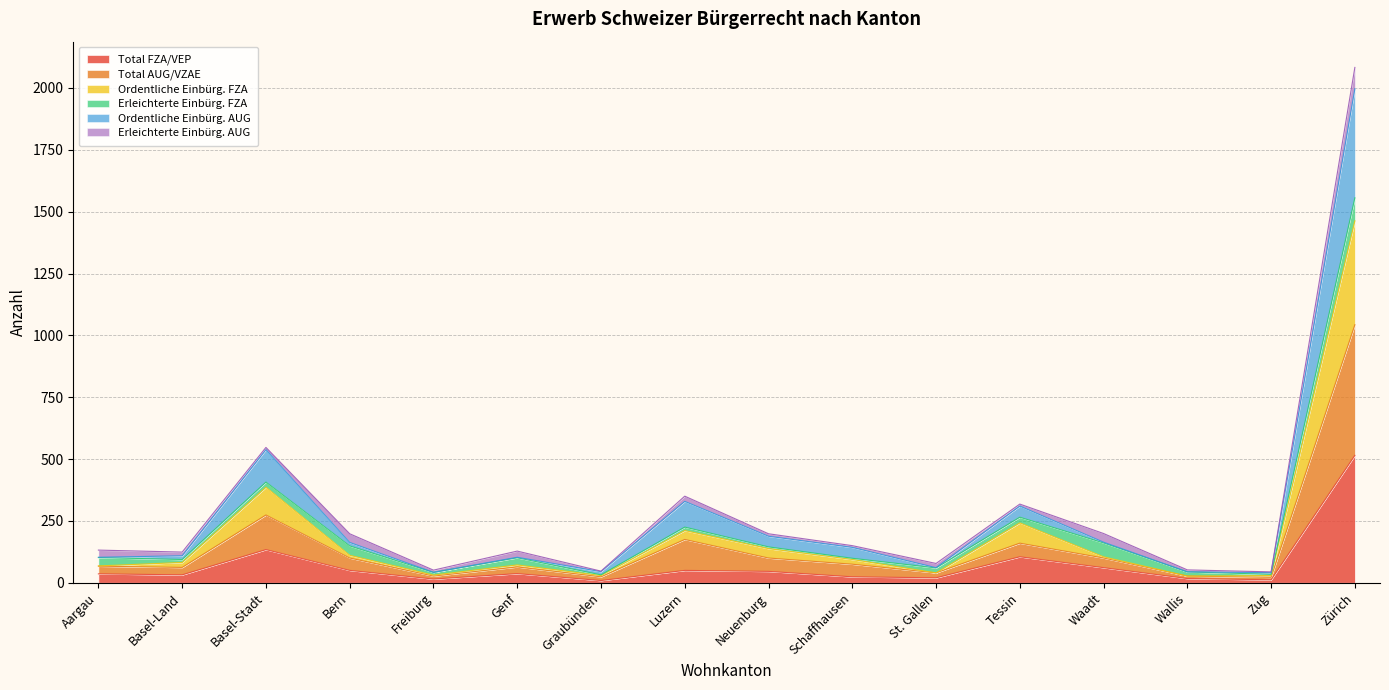

What is the sum of the Total FZA/VEP values at Zug and Bern?

62